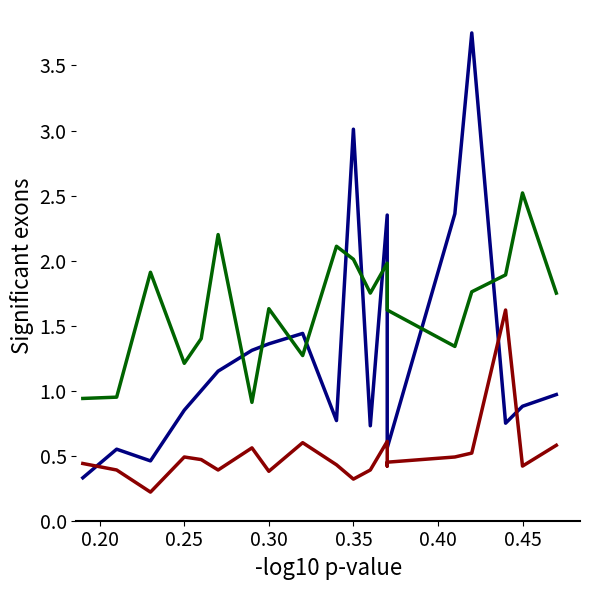

What are all the series names shown in the legend?

storage room 2l, storage room 3l, lakeside 1s